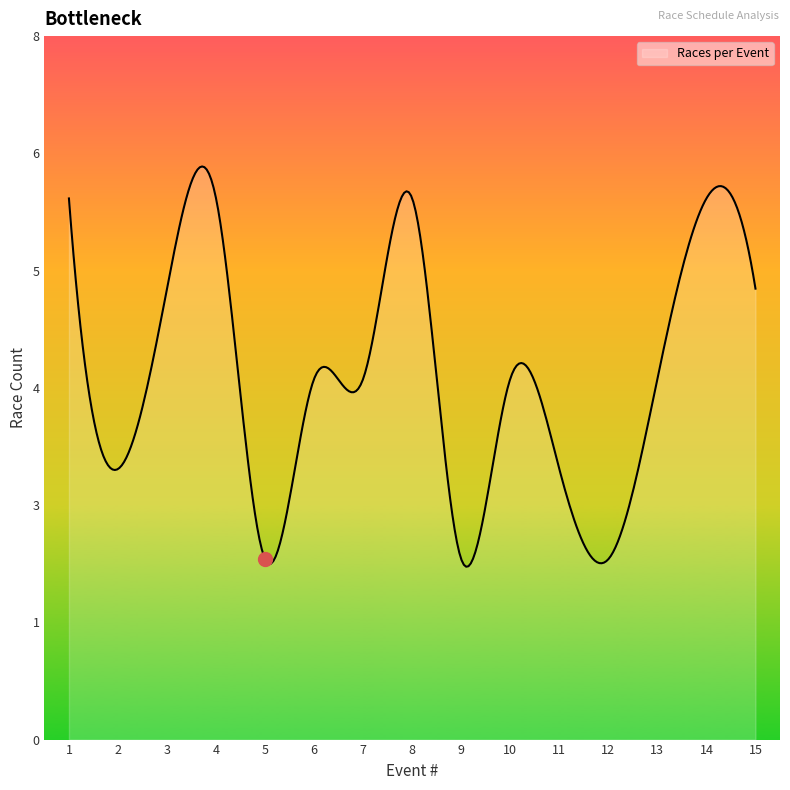

At which category does the data reach its first local valley?

2